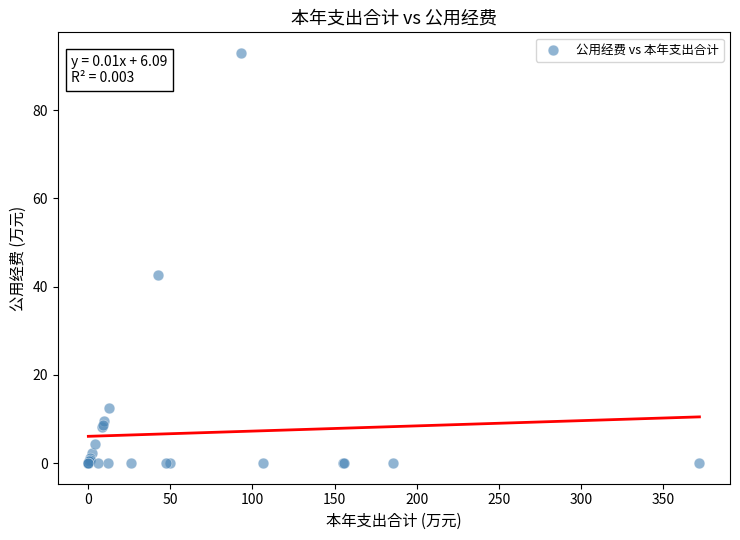

What Y value in the scatter plot is closest to 46?

42.6